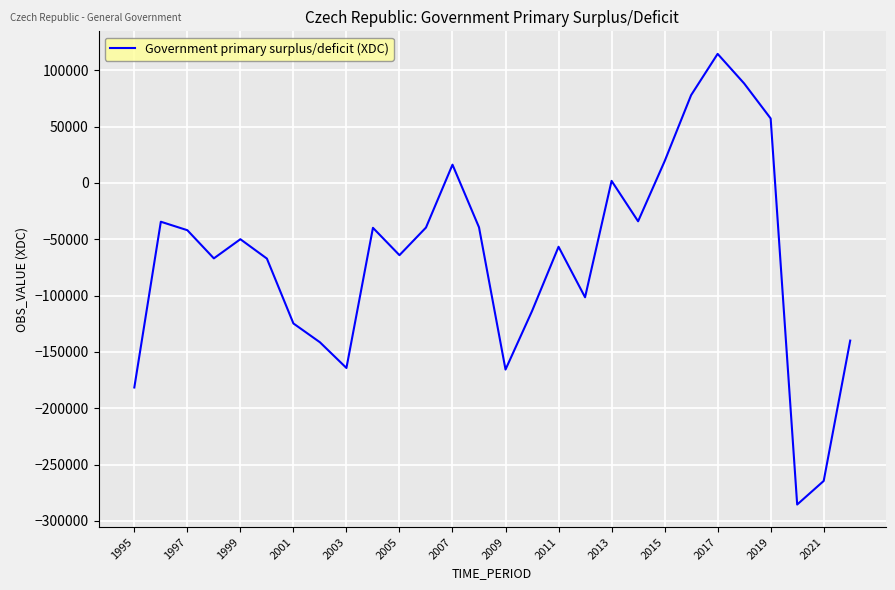

What is the maximum value shown in the chart?

114561